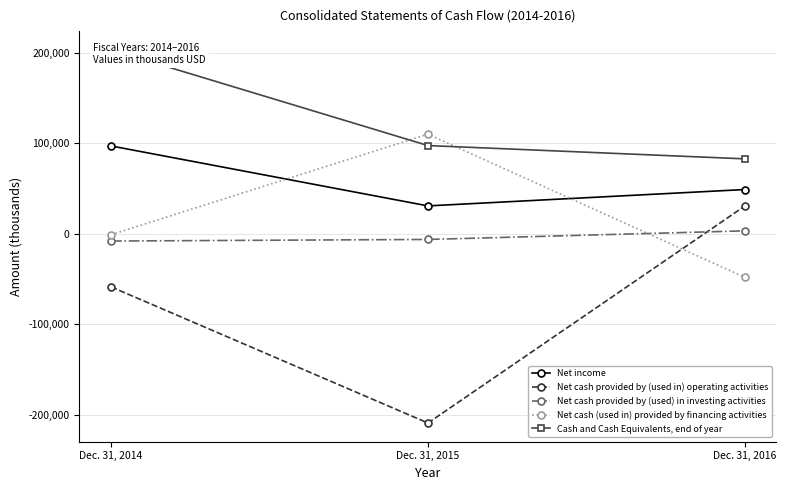

Which series has the largest range (max minus min)?

Net cash provided by (used in) operating activities